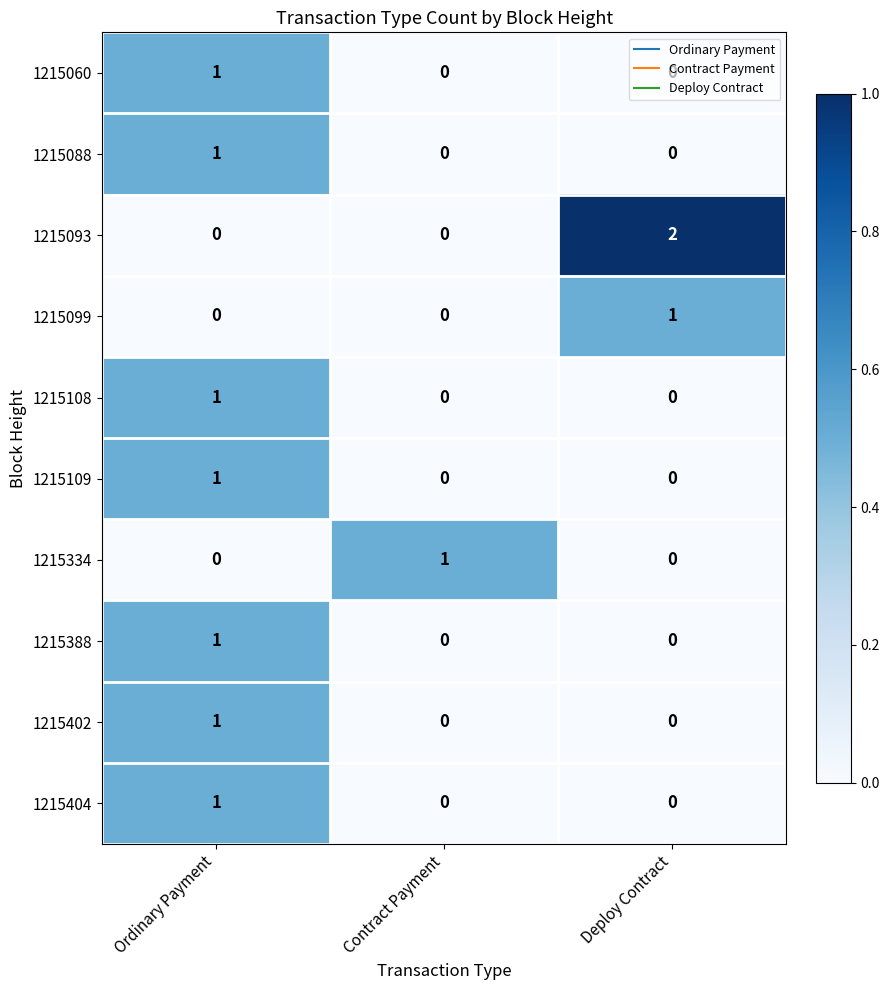

At which label does 1215099 reach its peak?

Deploy Contract